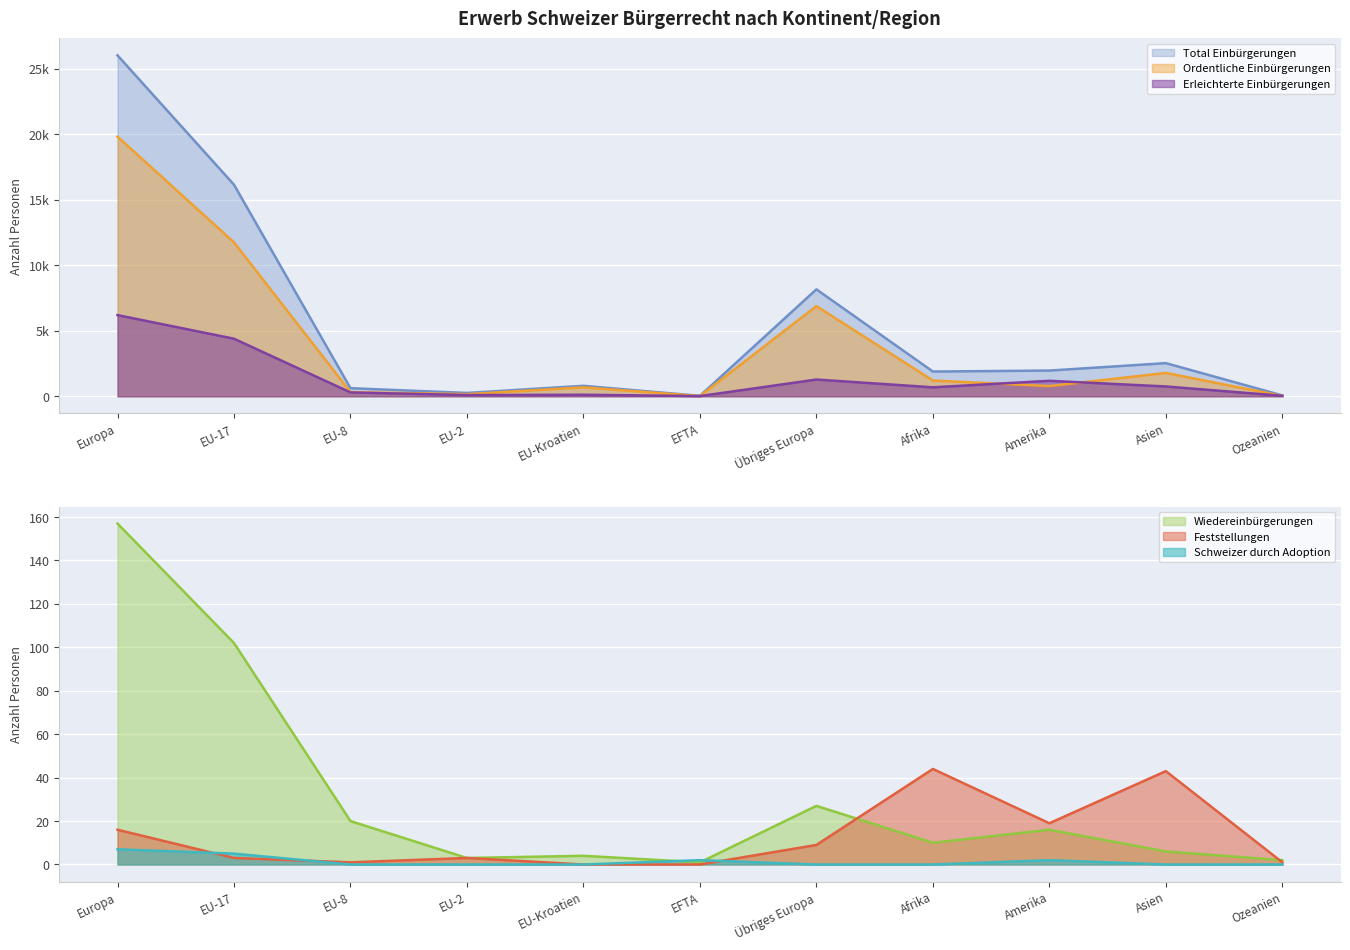

How many data points does each series have?

11